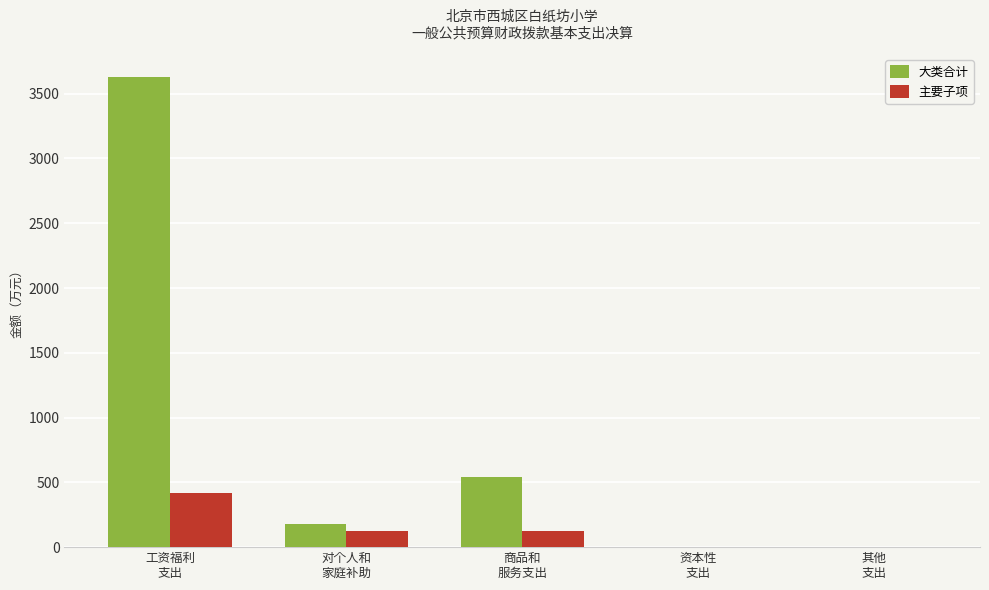

What are all the series names shown in the legend?

大类合计, 主要子项